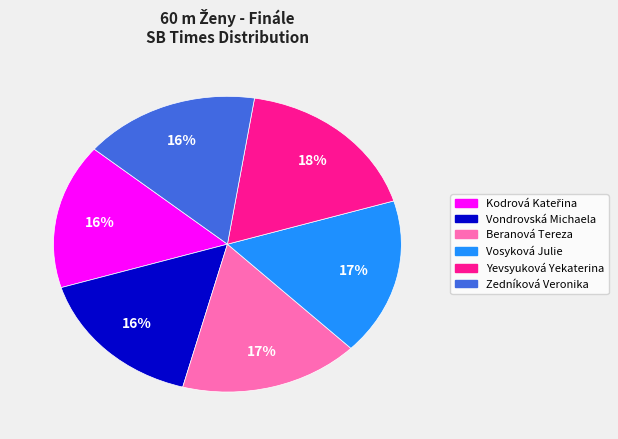

To the nearest percent, what portion does Vosyková Julie represent?

17%